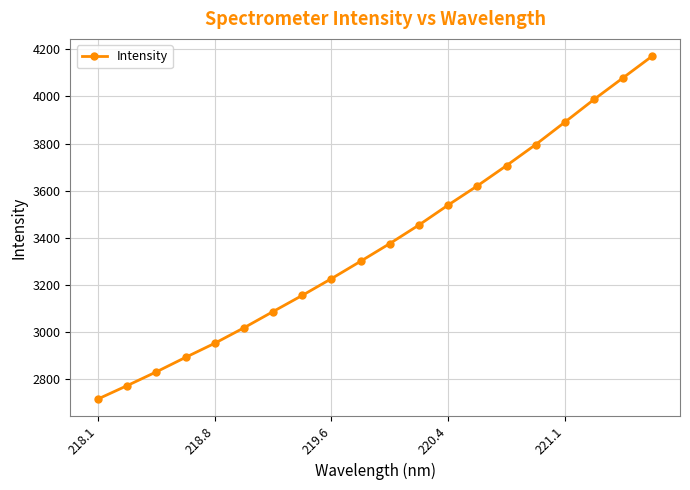

Does the chart display data point markers on the line(s)?

Yes